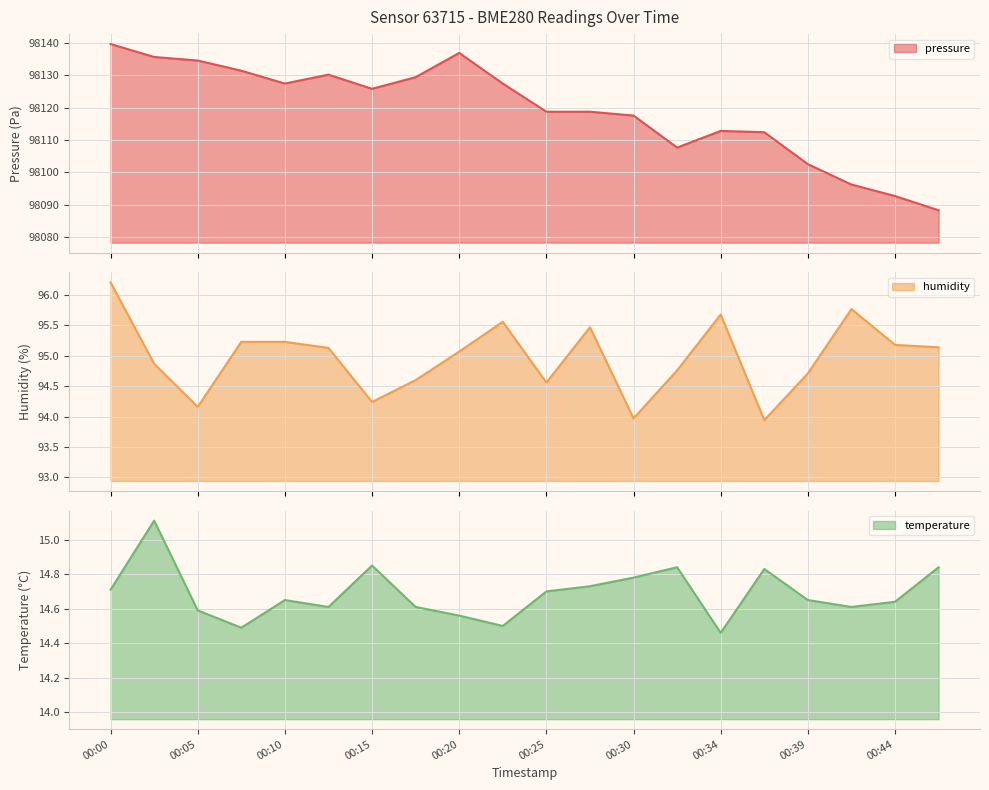

What is the approximate value of pressure at 00:39?

98102.5